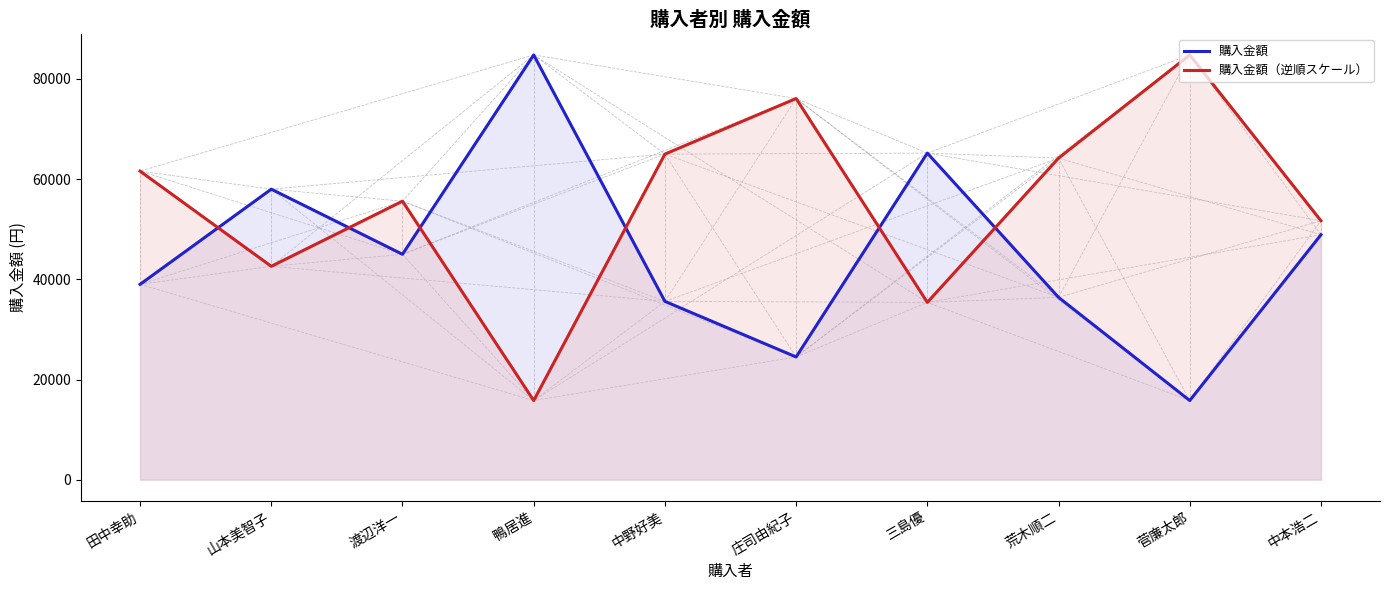

At how many categories does at least one series exceed 73629?

3